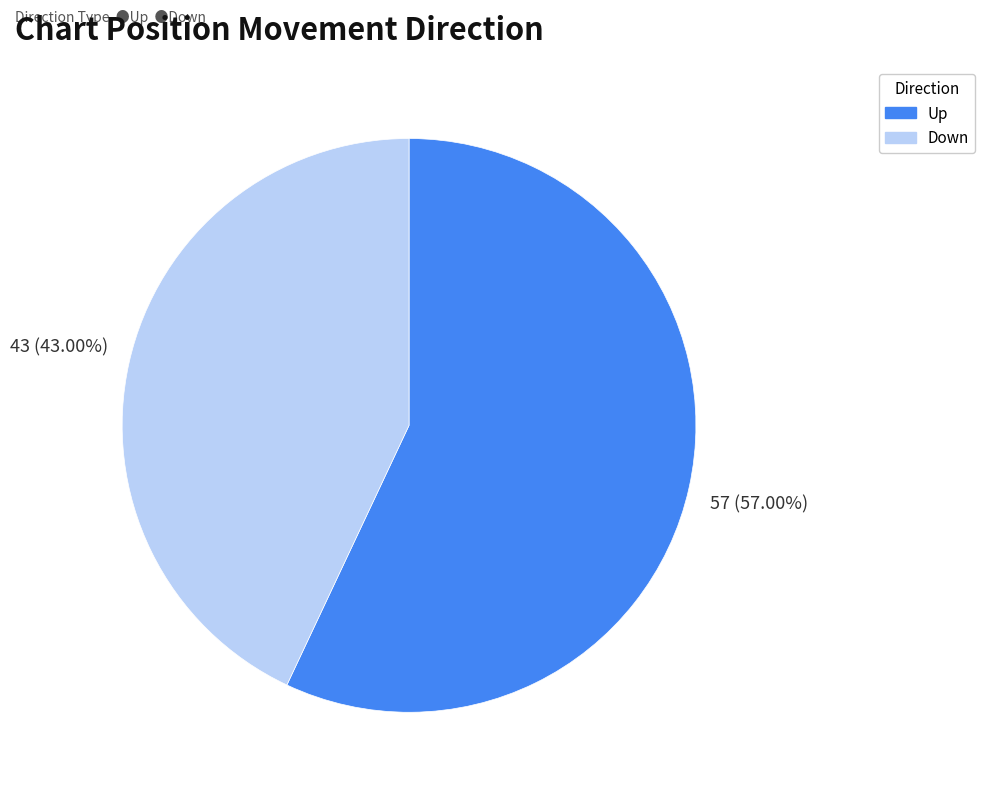

Does any single category account for the majority?

Yes